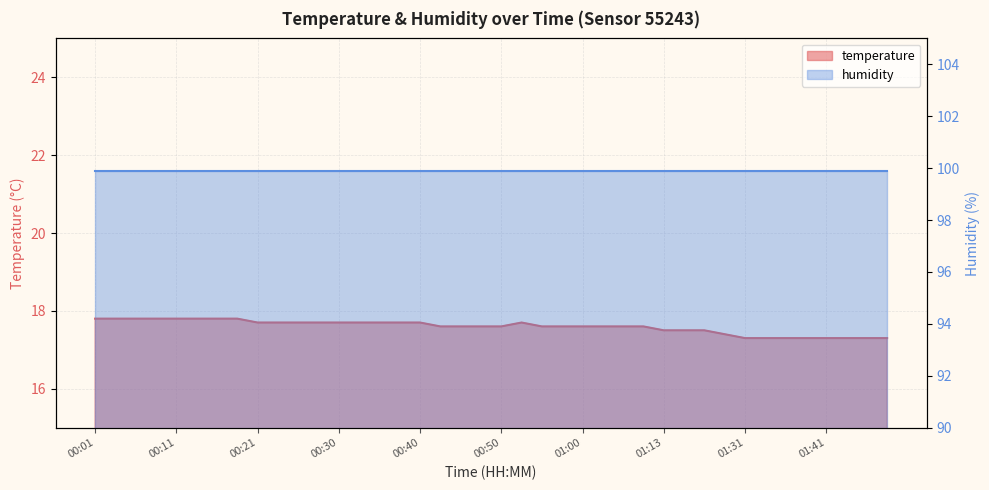

Which has a higher value, 00:16 or 01:02?

00:16